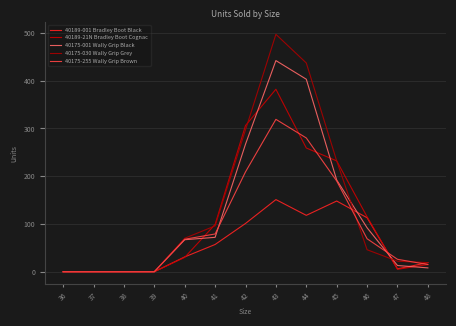

What is the sum of all 40175-001 Wally Grip Black values?

1556